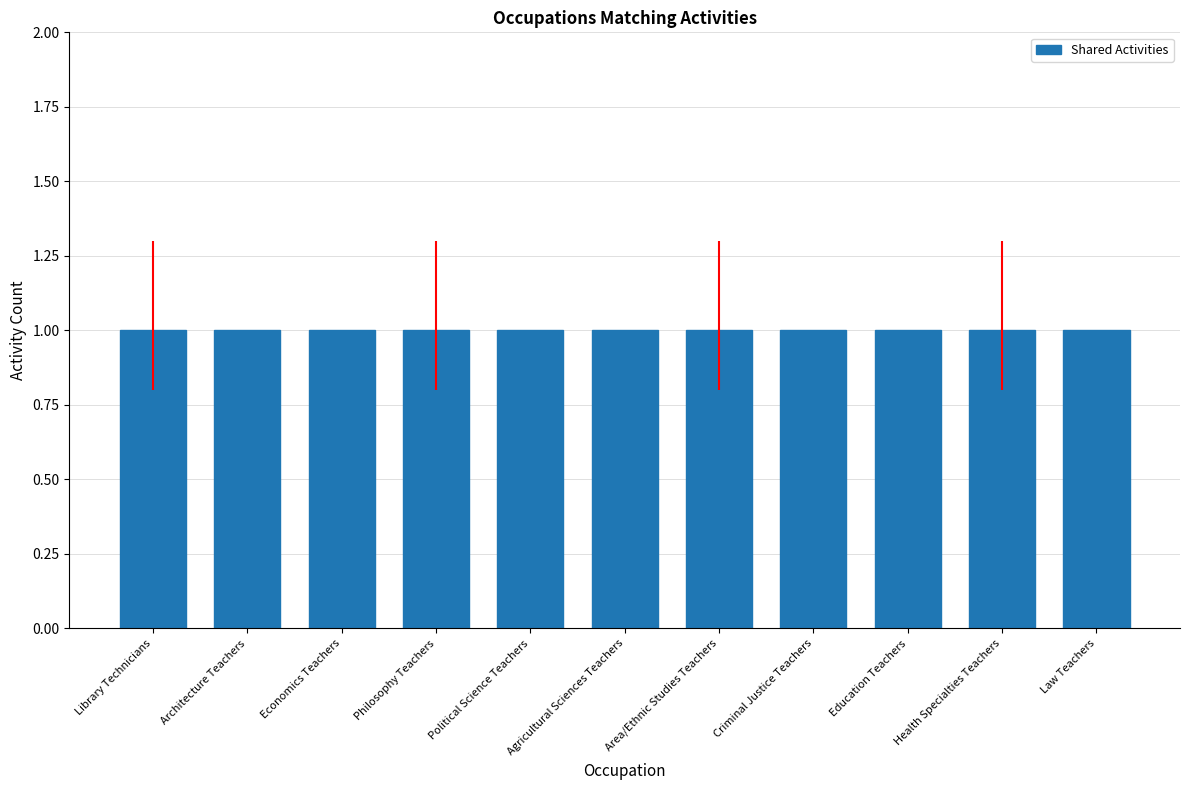

At which category is the sum across all series the highest?

Library Technicians